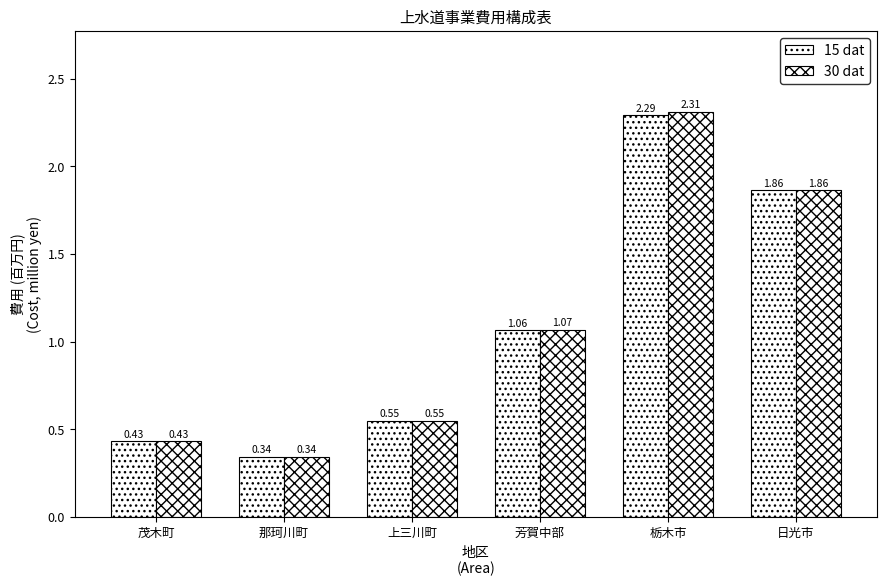

The value of 15 dat at 茂木町 is 0.3. True or false?

False